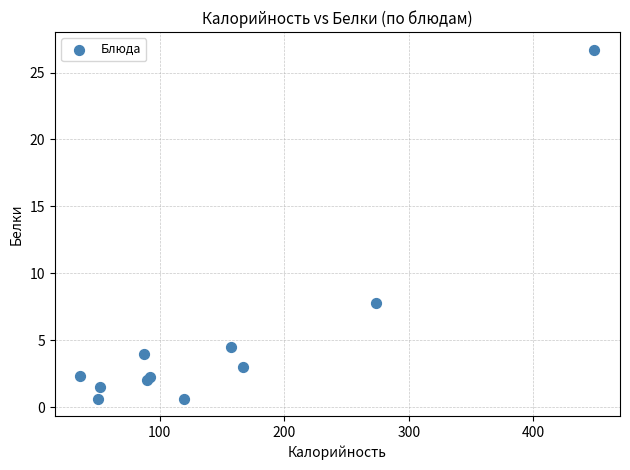

What Y value in the scatter plot is closest to 13?

7.8